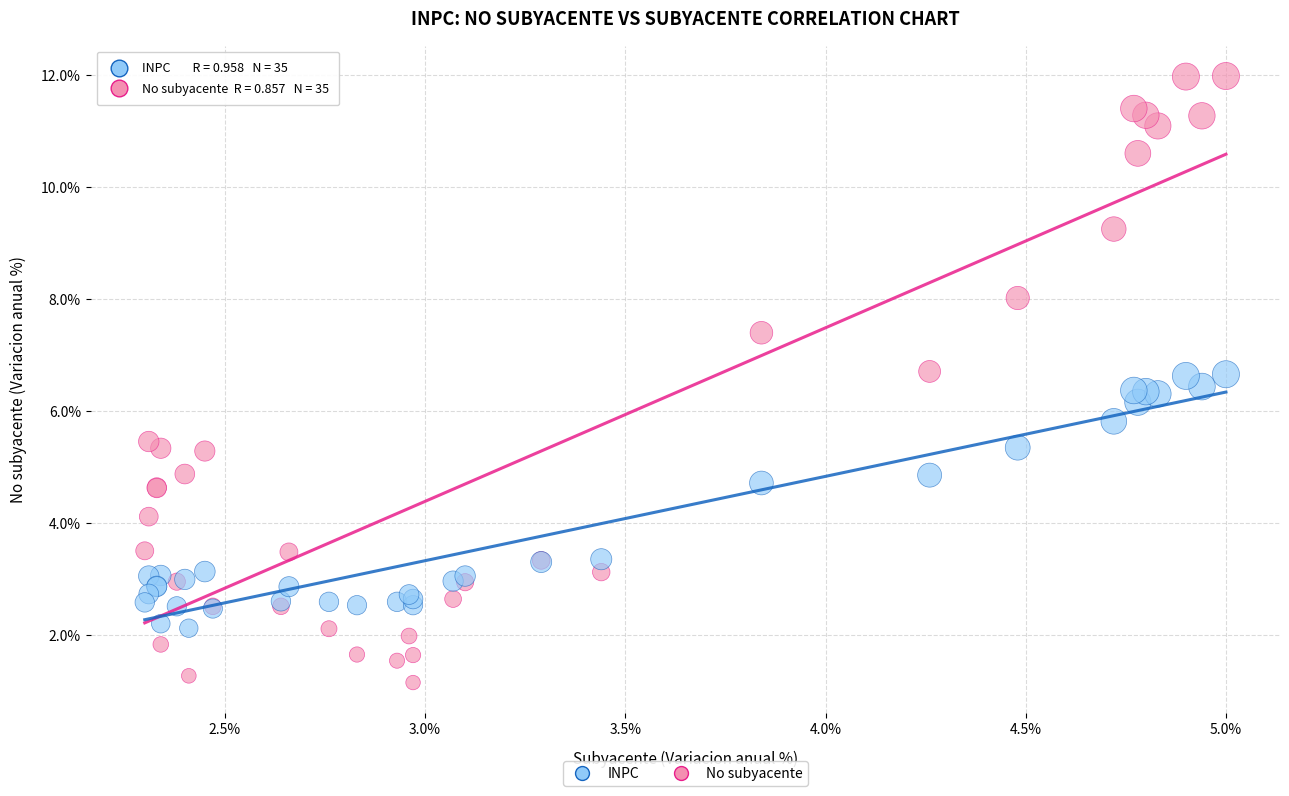

Which series reaches the maximum Y coordinate?

No subyacente